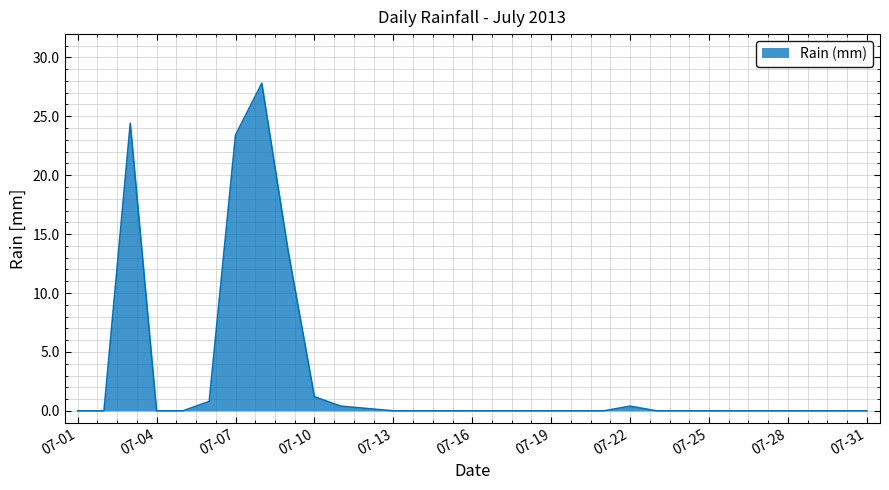

What is the difference between the maximum and minimum values?

27.8